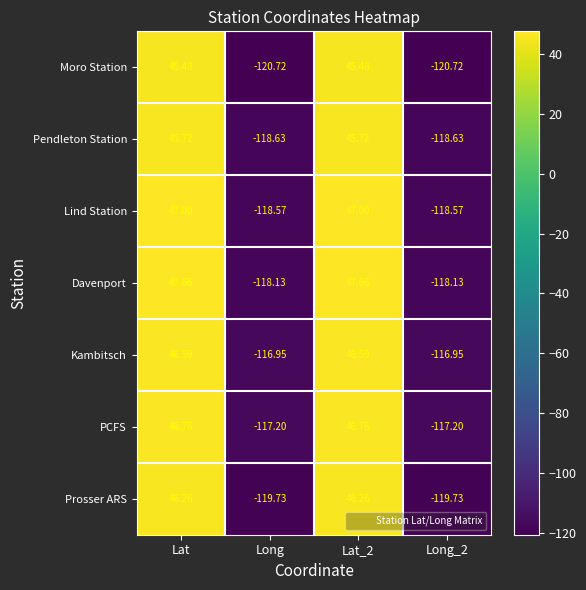

Which series has the largest total across all categories?

Kambitsch